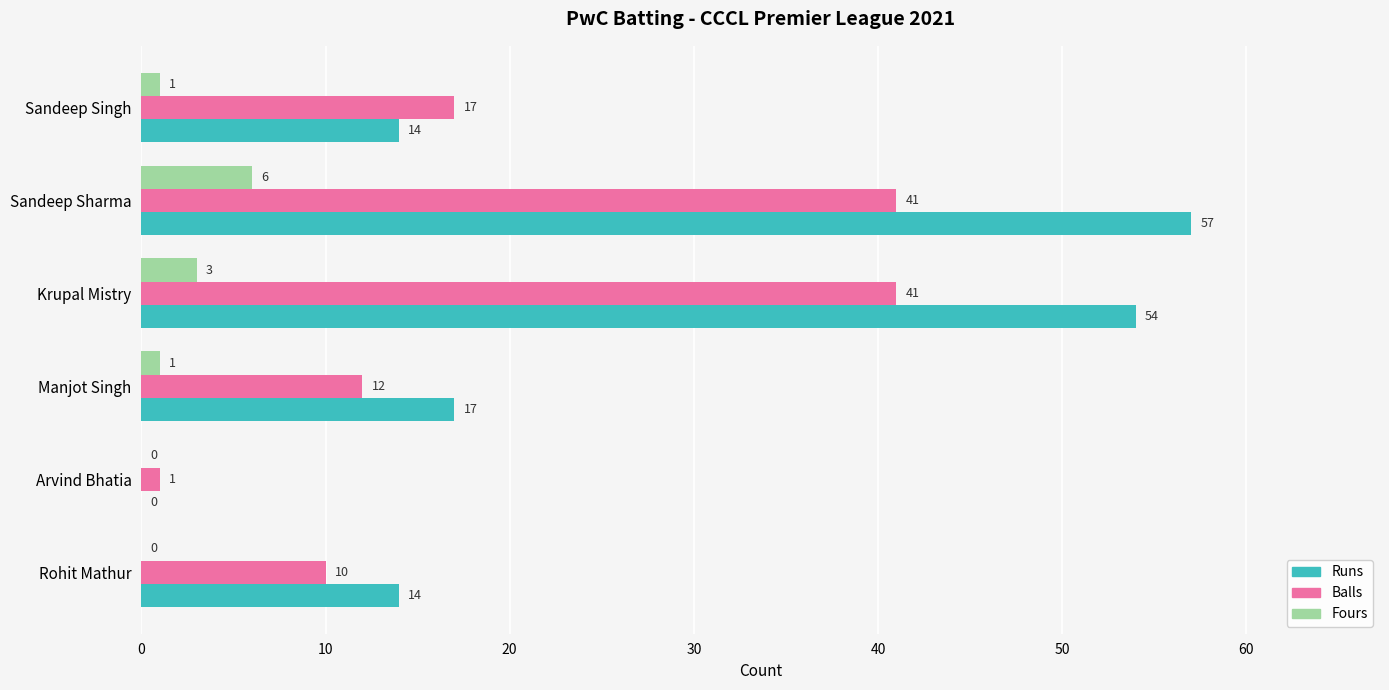

Between Sandeep Singh and Krupal Mistry, which series saw the biggest shift?

Runs